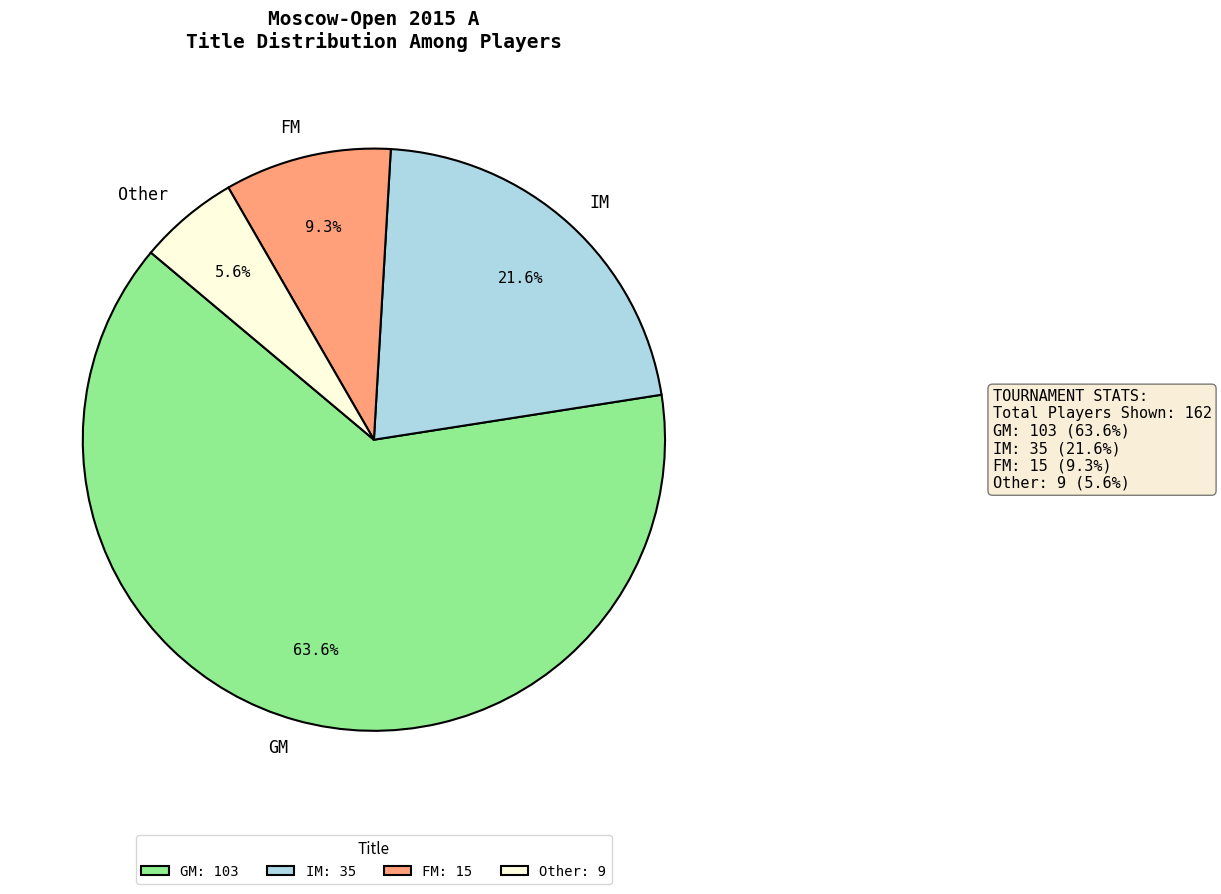

Which slice is the largest?

GM